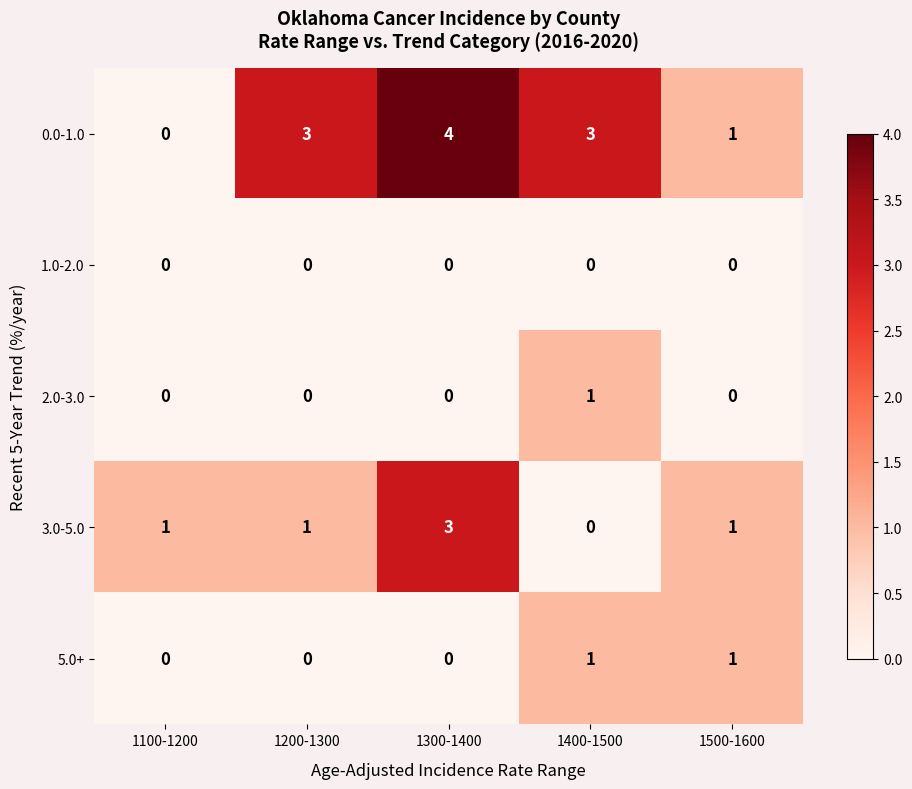

Which series has the largest total across all categories?

0.0-1.0